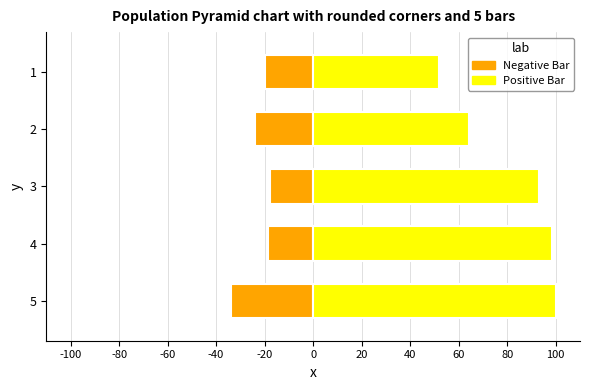

The value of Positive Bar at 4 is 57.3. True or false?

False